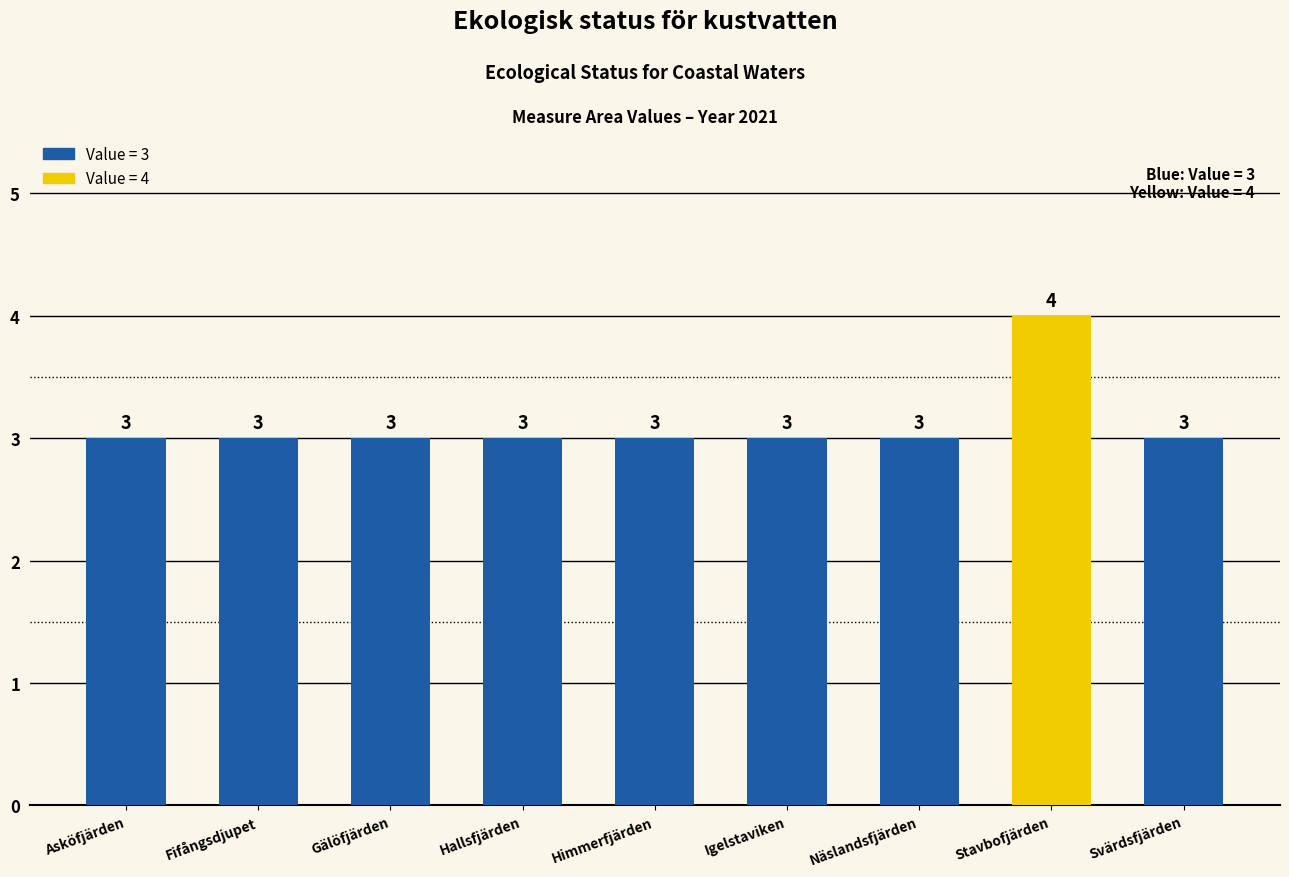

What is the label of the 3rd bar from the right?

Näslandsfjärden